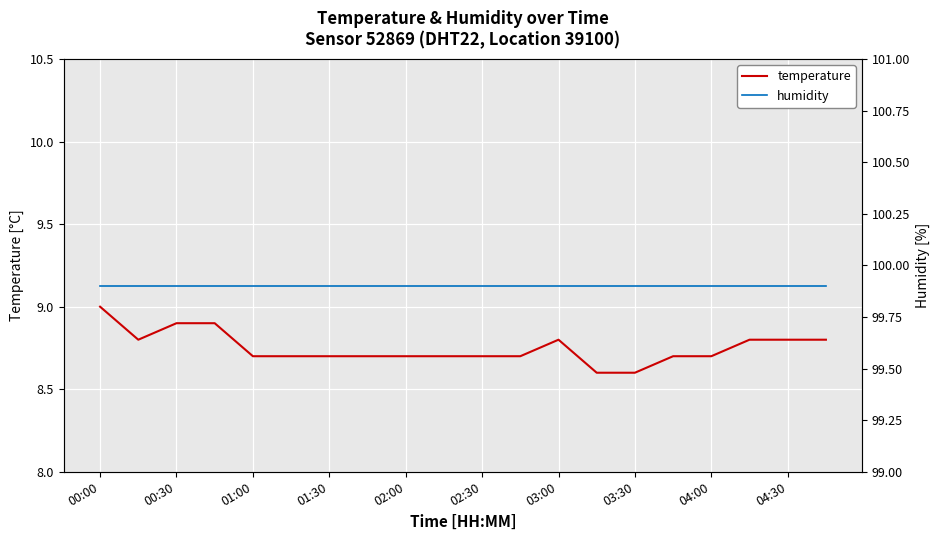

True or false: temperature has a value of 3.9 at 00:00.

False